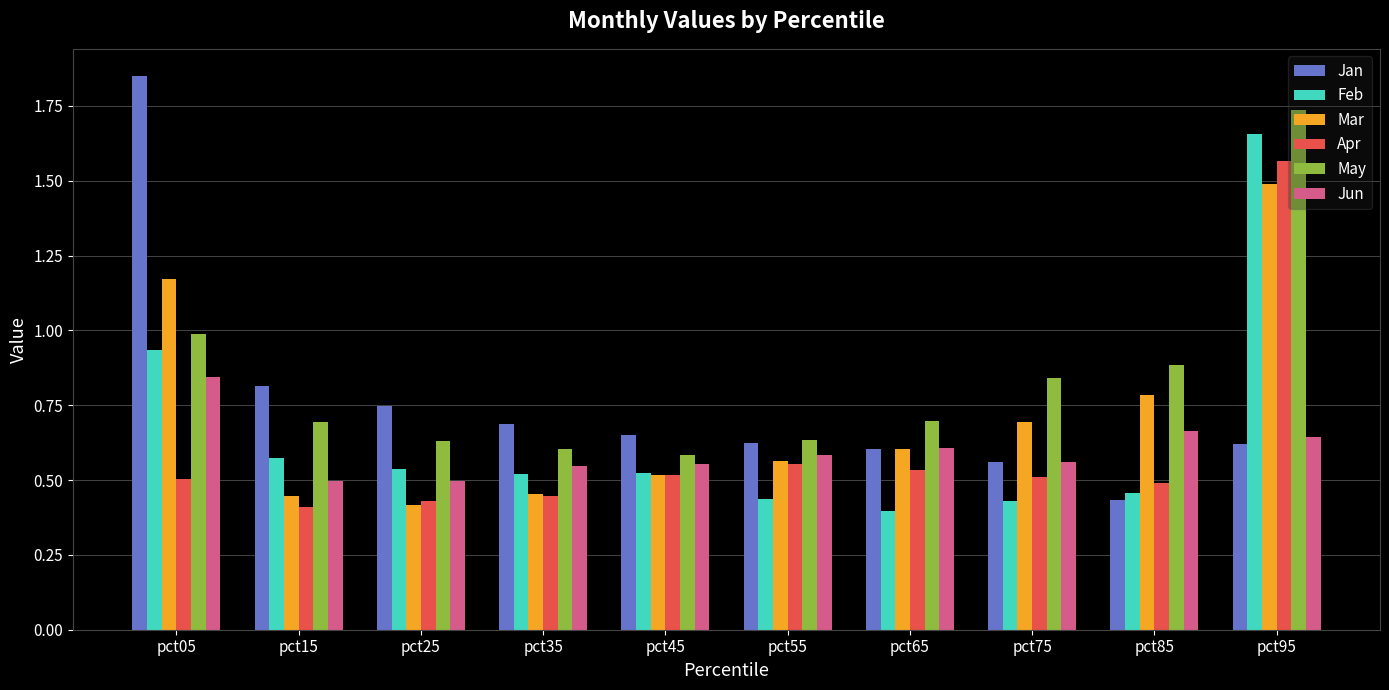

Which series changed the most between pct45 and pct55?

Feb